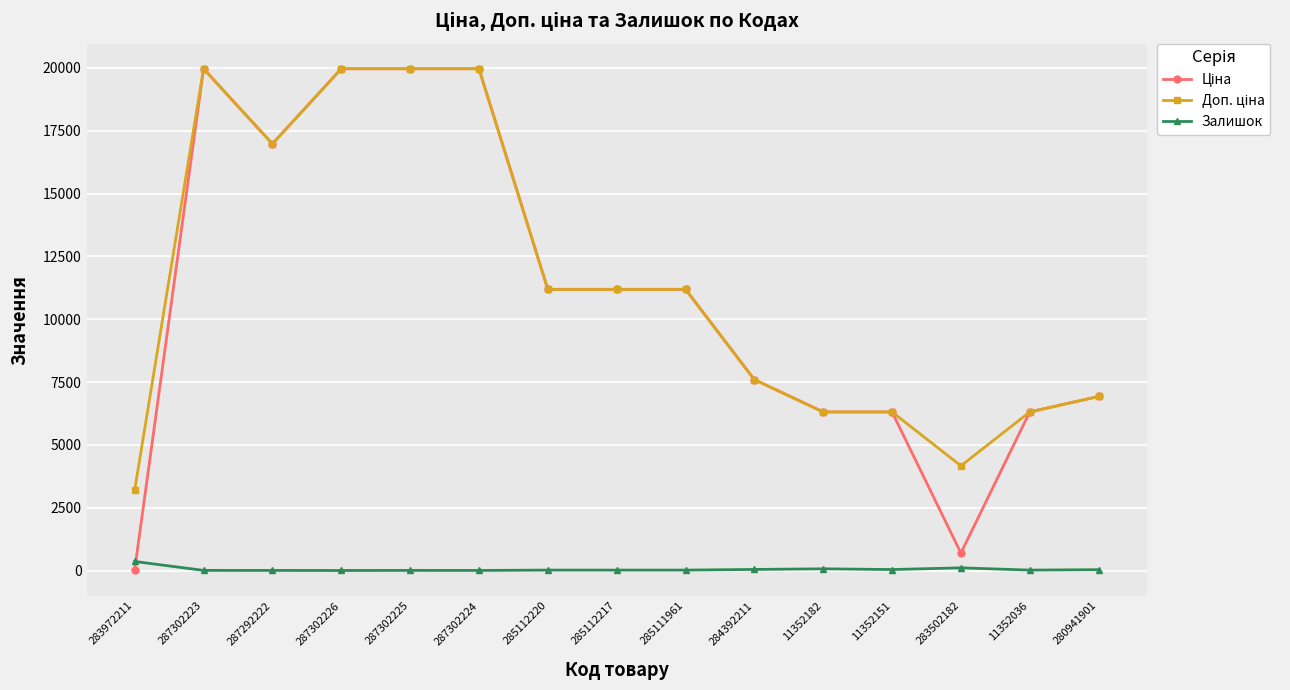

What is the total value across all series at 287302225?

39933.3